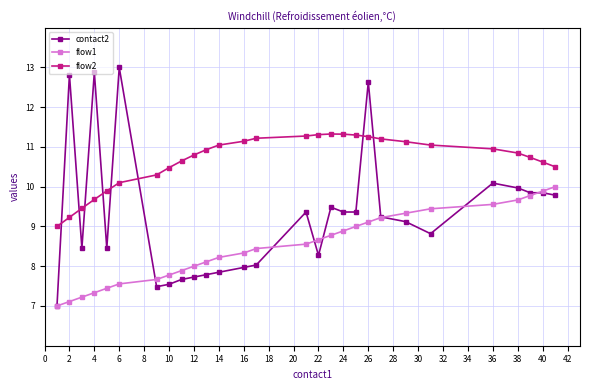

What are all the series names shown in the legend?

contact2, flow1, flow2